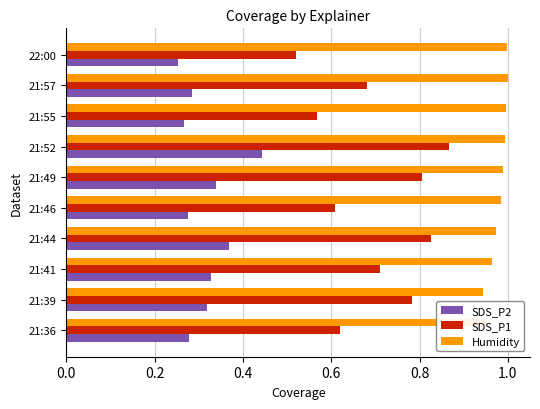

At which category is the sum across all series the highest?

21:52